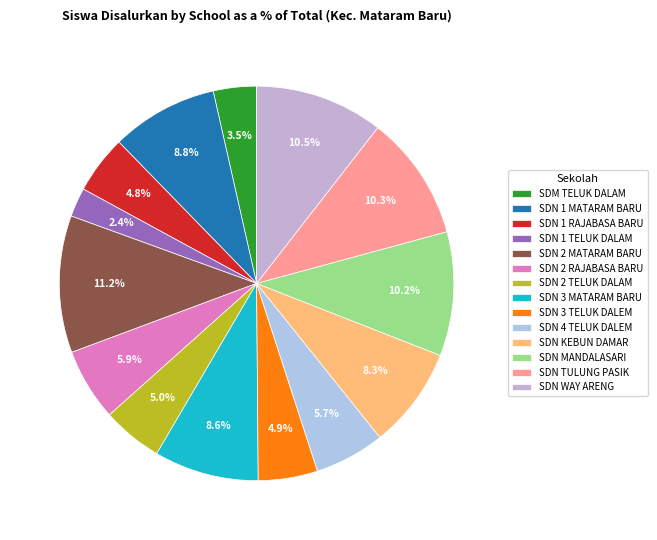

Count the number of slices in the pie.

14